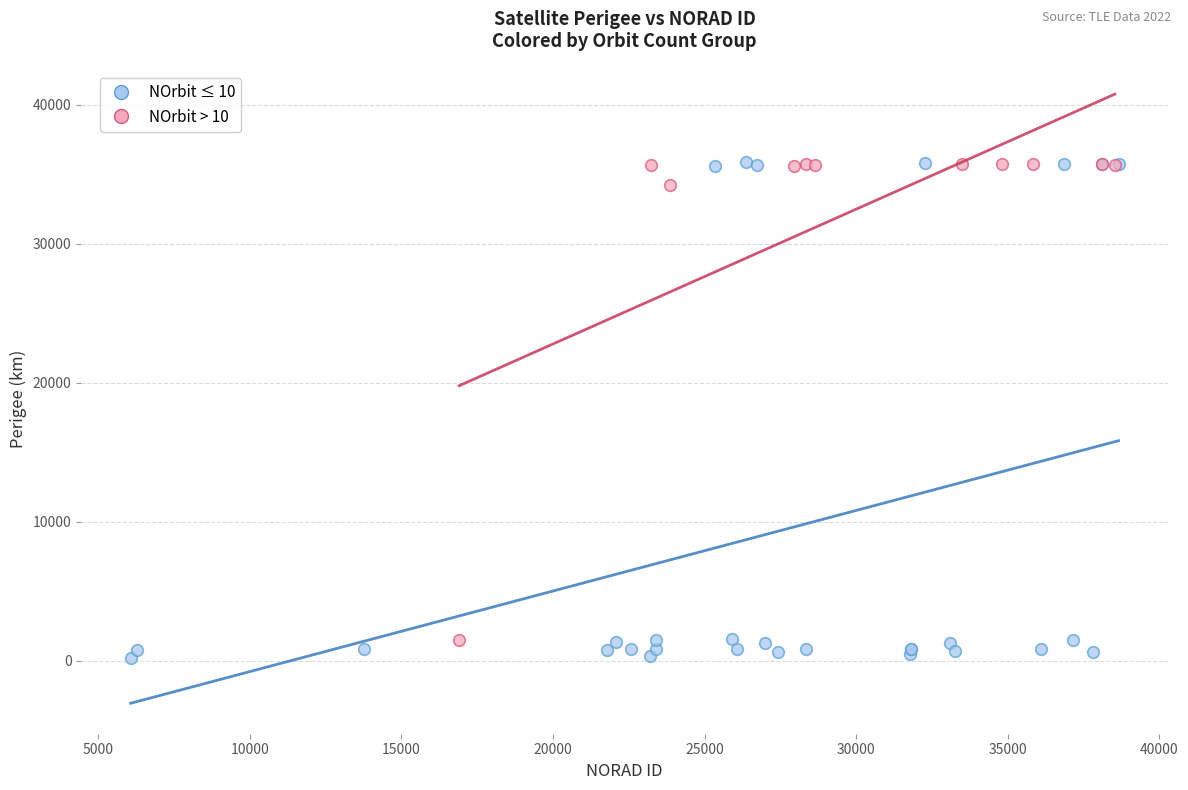

Which series has the largest Y range (max minus min)?

NOrbit ≤ 10